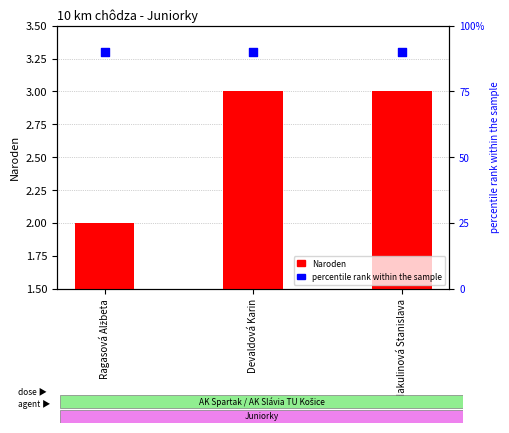

At which category is the sum across all series the highest?

Devaldová Karin